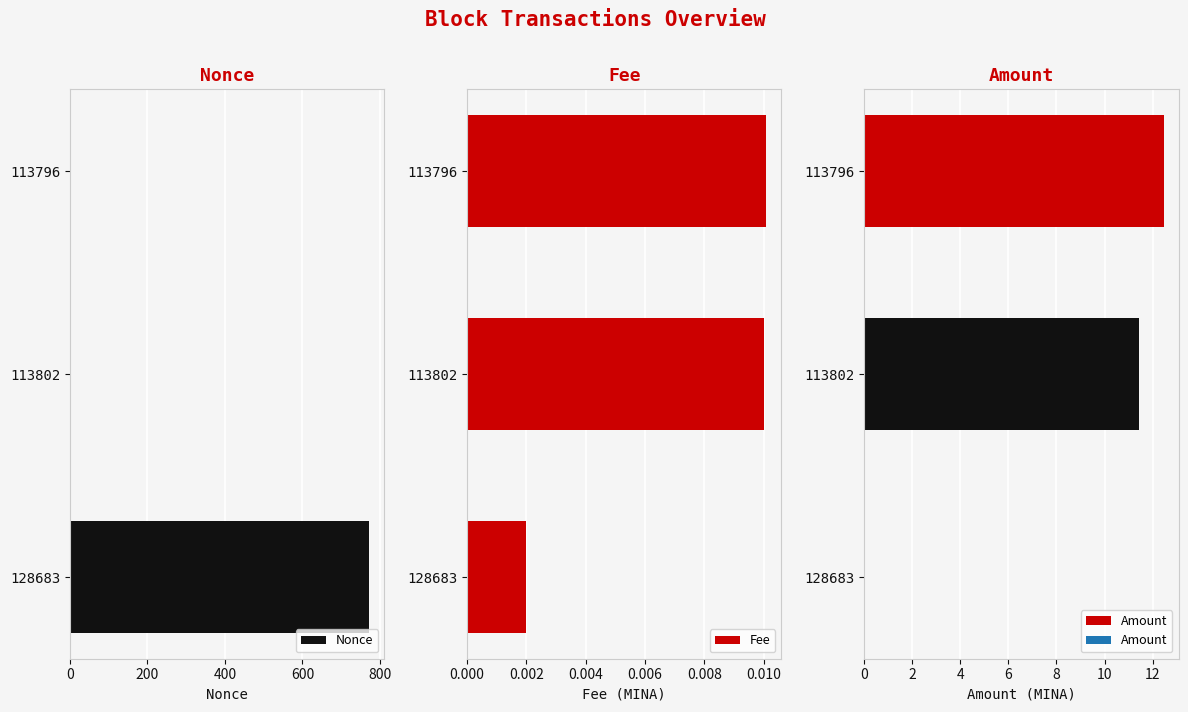

What is the sum of all Amount values?

23.9